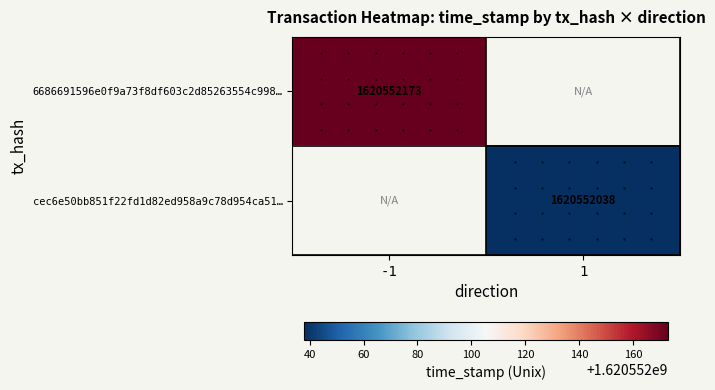

List the labels in order of 6686691596e0f9a73f8df603c2d85263554c998 value, largest first.

1, -1